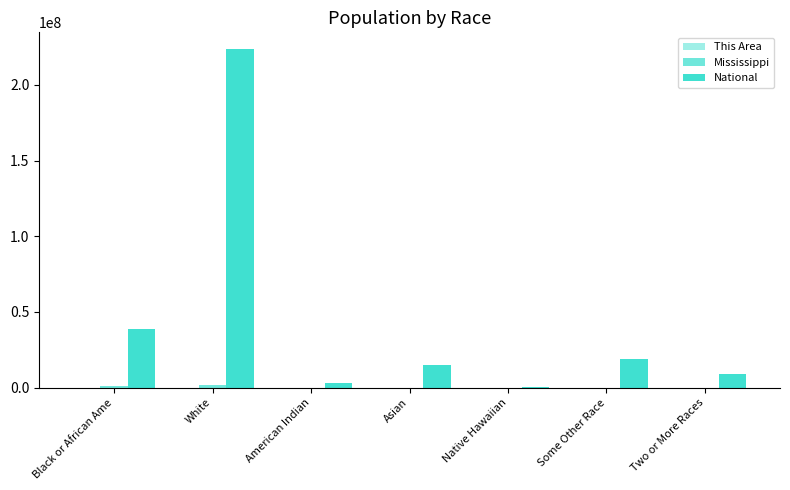

How many groups of bars are there?

7